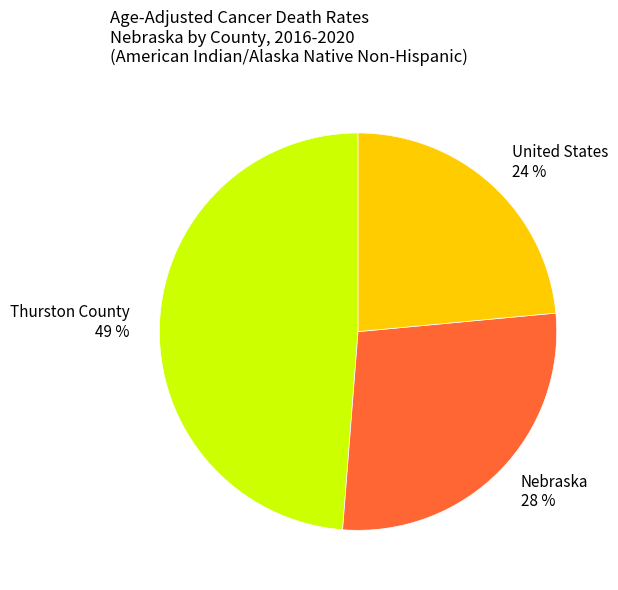

Approximately how many times larger is the value at Nebraska compared to Thurston County?

0.6